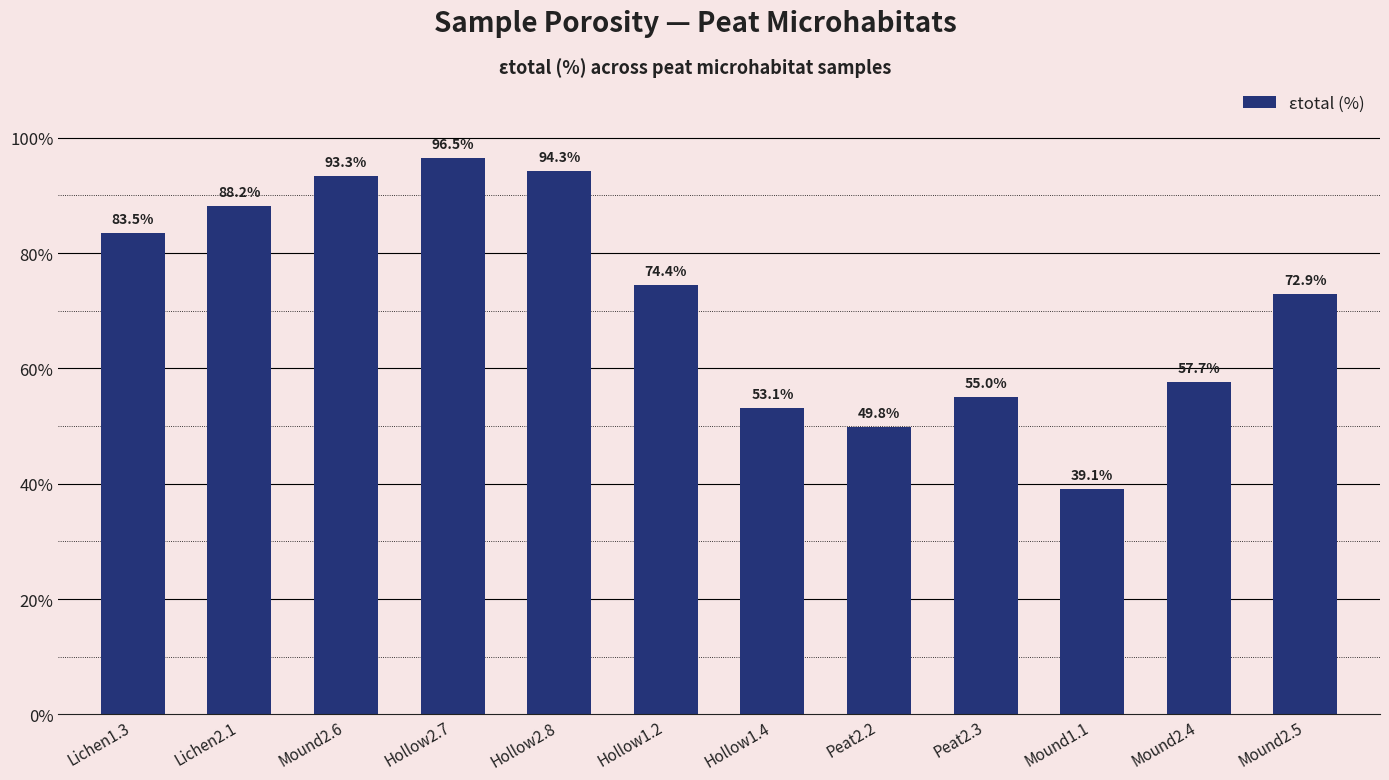

Count the number of categories in the chart.

12